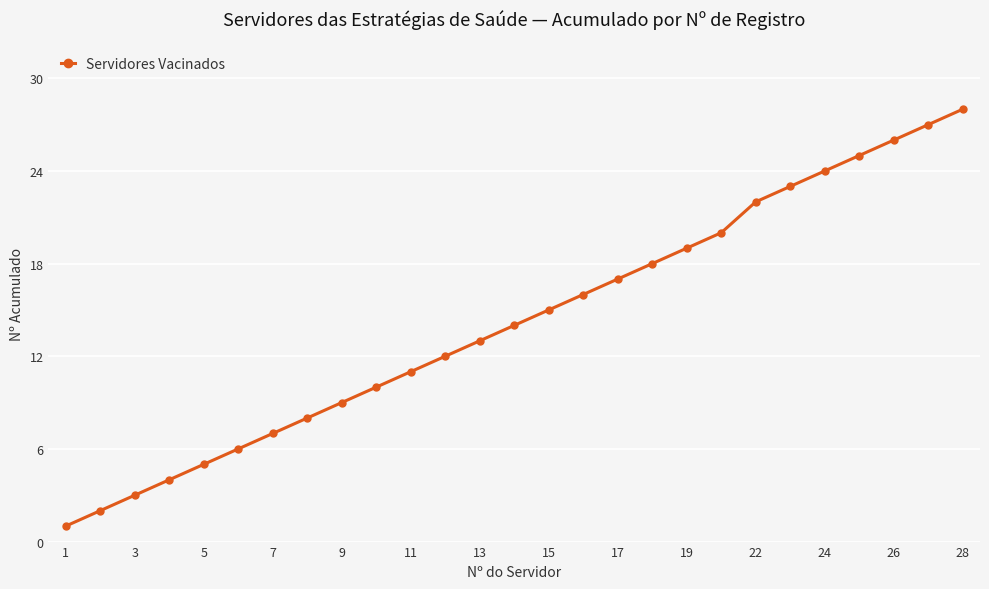

What is the maximum value shown in the chart?

28